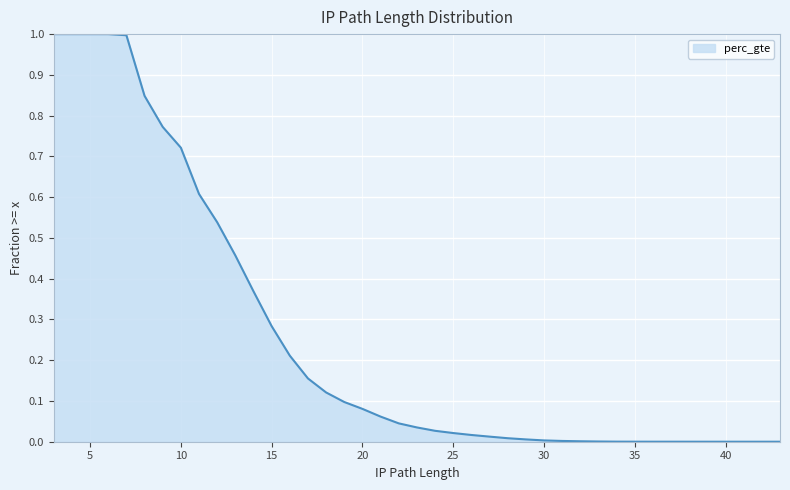

Is it true that the value at 30 is 0.0?

True